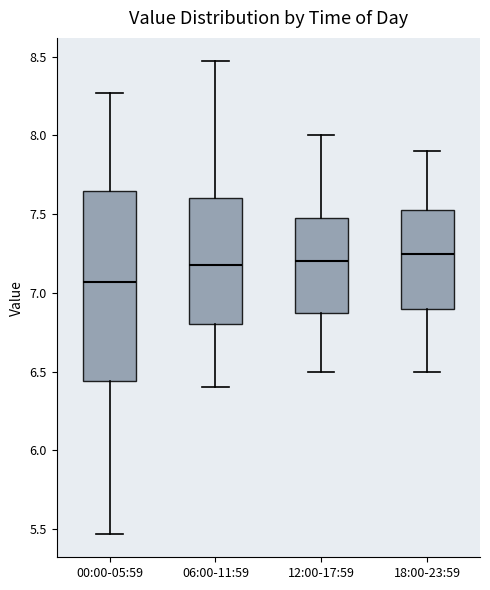

Where is the upper edge of the box for 00:00-05:59 on the y-axis? The values are not printed on the chart, so give them approximately, as read against the axis.

7.65